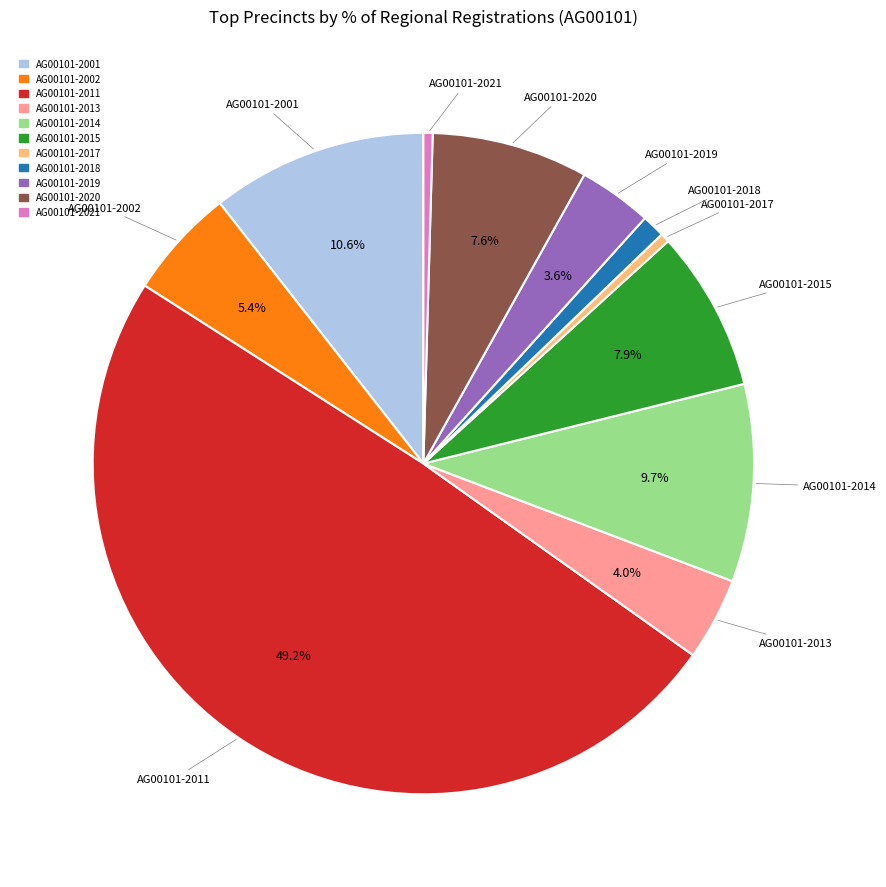

Which category has the biggest portion of the pie?

AG00101-2011